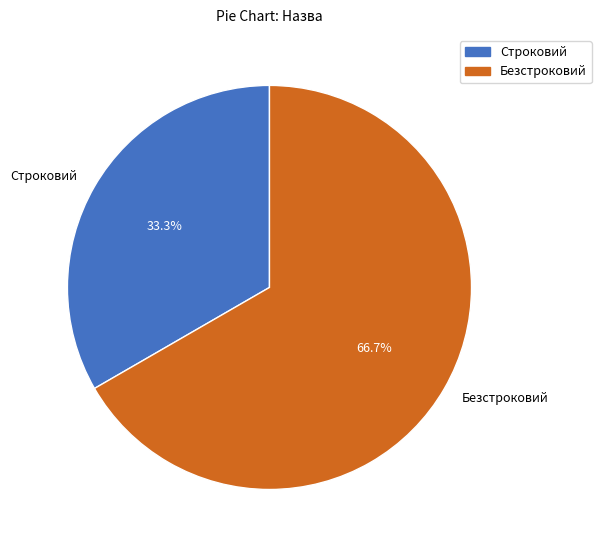

Is the sum of Безстроковий and Строковий greater than half?

Yes